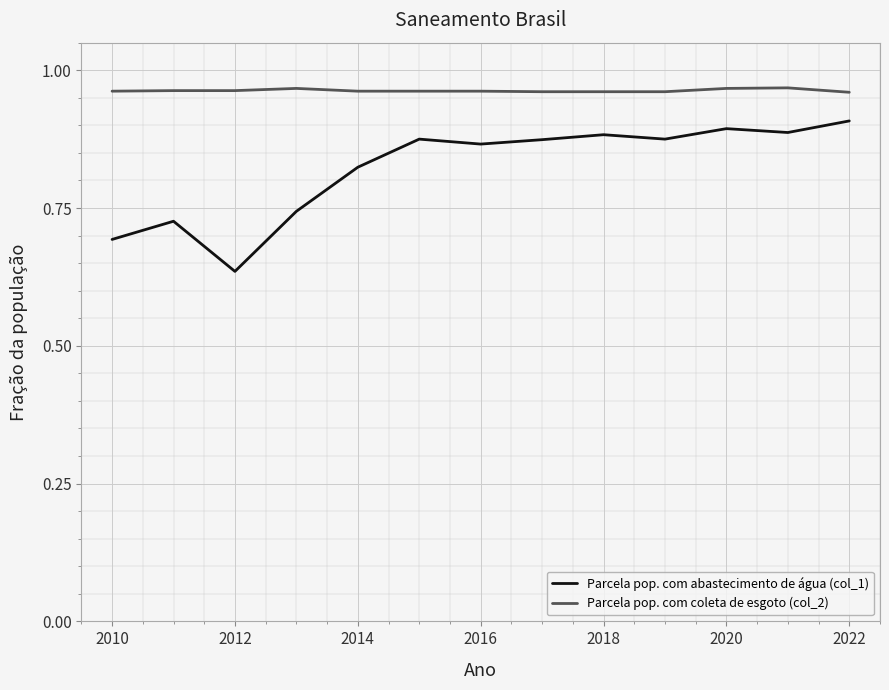

What is the difference between the maximum and minimum values in the Parcela pop. com abastecimento de água (col_1) series?

0.3